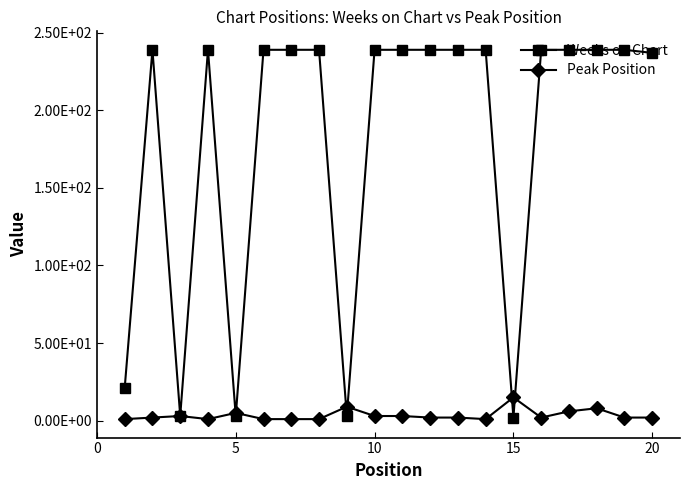

True or false: Weeks on Chart has more than 1 interior local peaks.

True